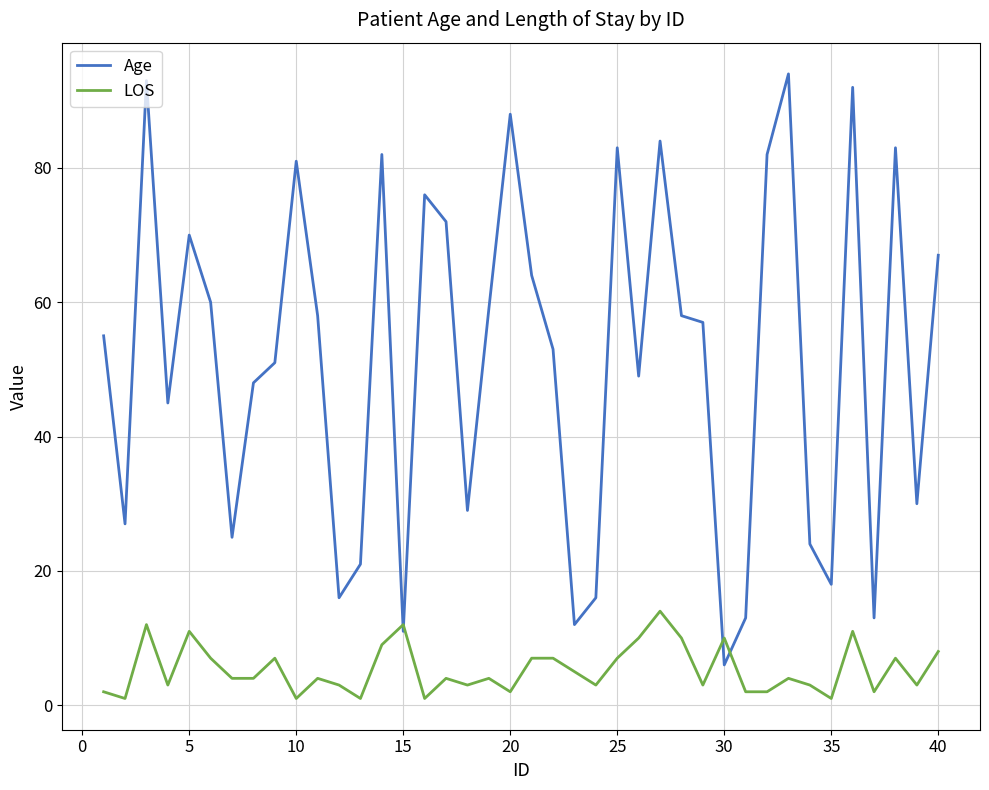

Which series has the largest total across all categories?

Age